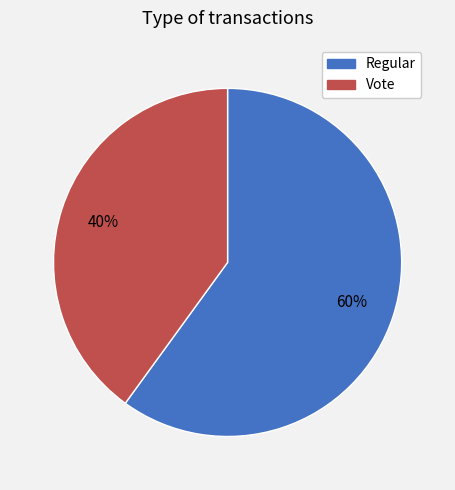

The Regular slice represents 60% of the pie. True or false?

True